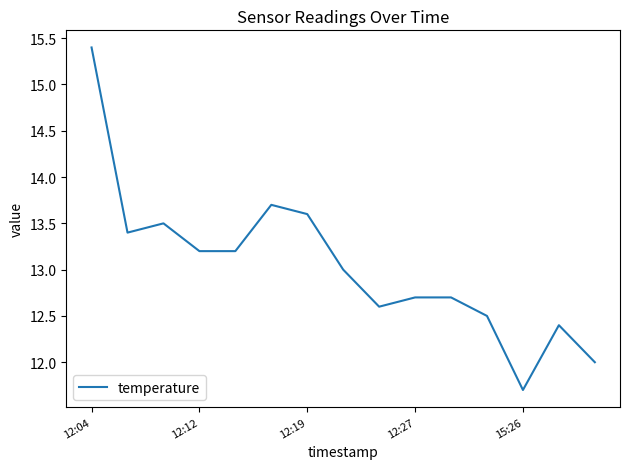

What is the difference between the maximum and minimum values?

3.7